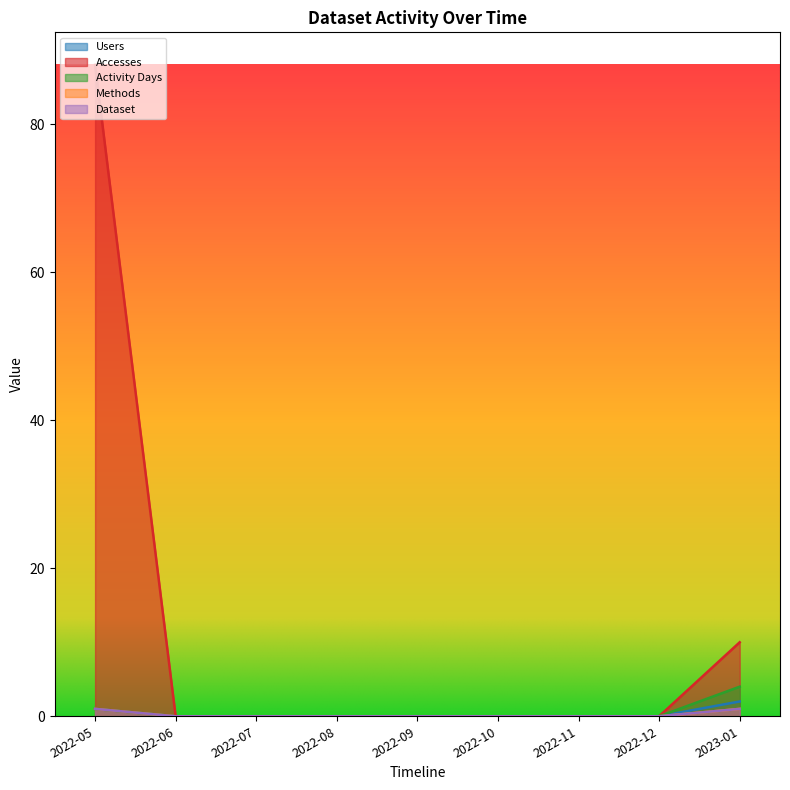

What is the sum of all Dataset values?

2